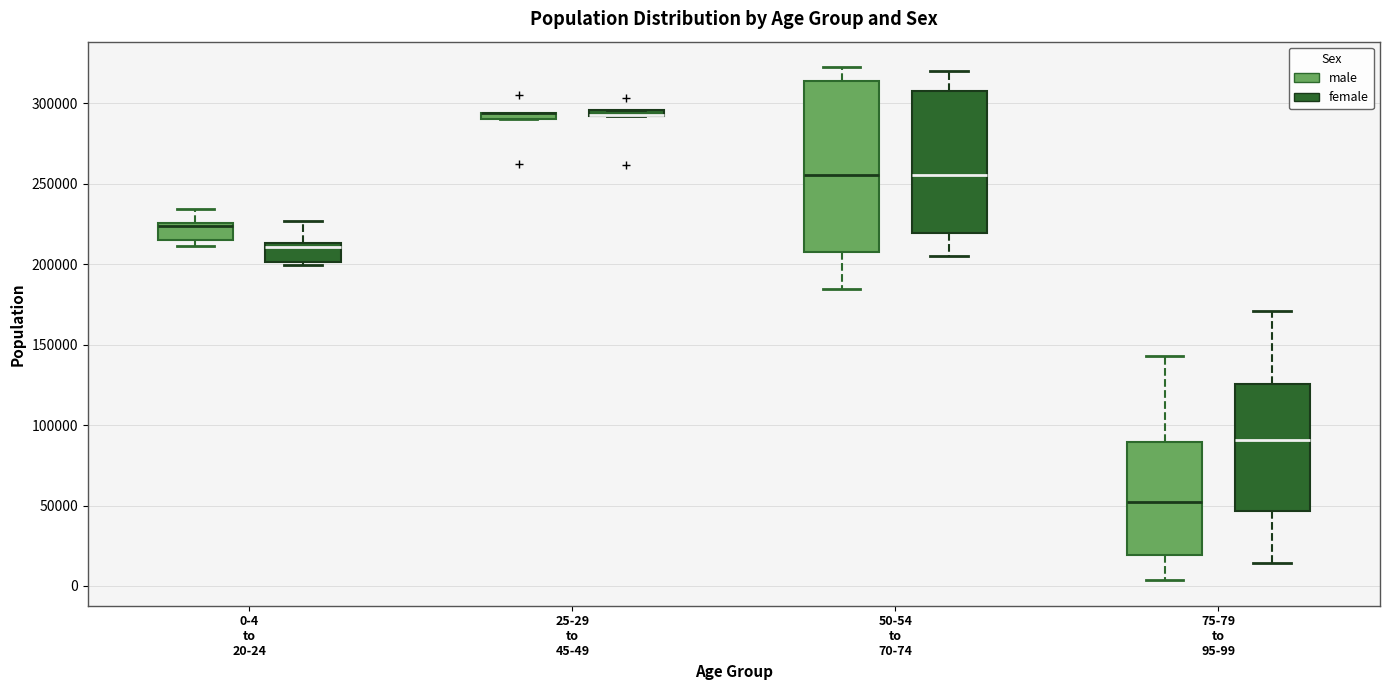

Where is the upper edge of the box for 75-79 to 95-99 (female) on the y-axis? The values are not printed on the chart, so give them approximately, as read against the axis.

125000